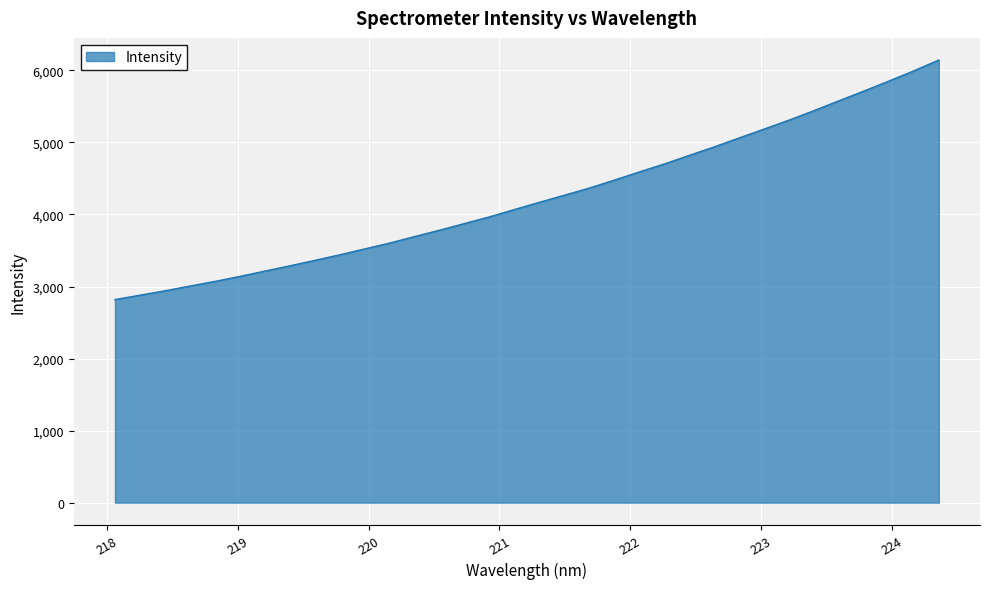

What is the minimum value shown in the chart?

2818.5